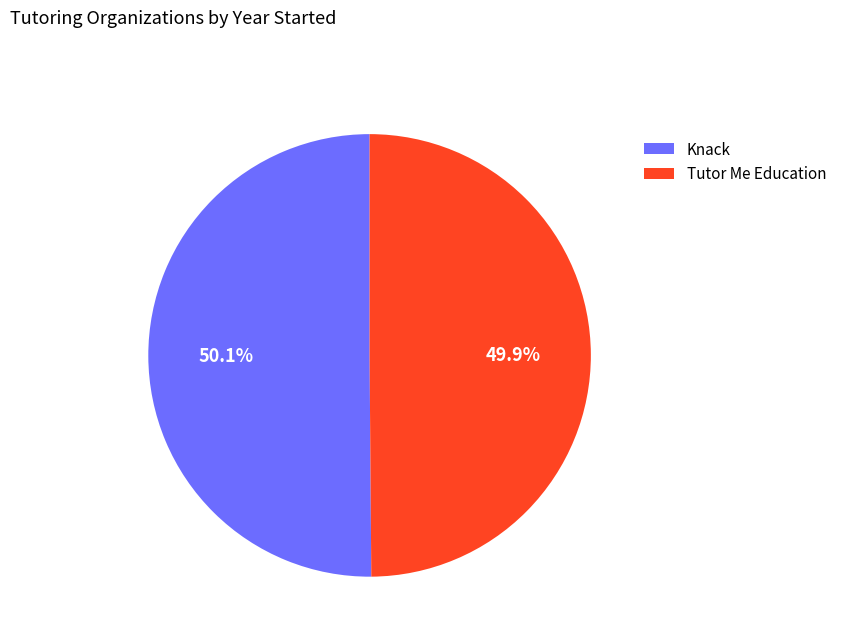

How many segments does this pie chart have?

2